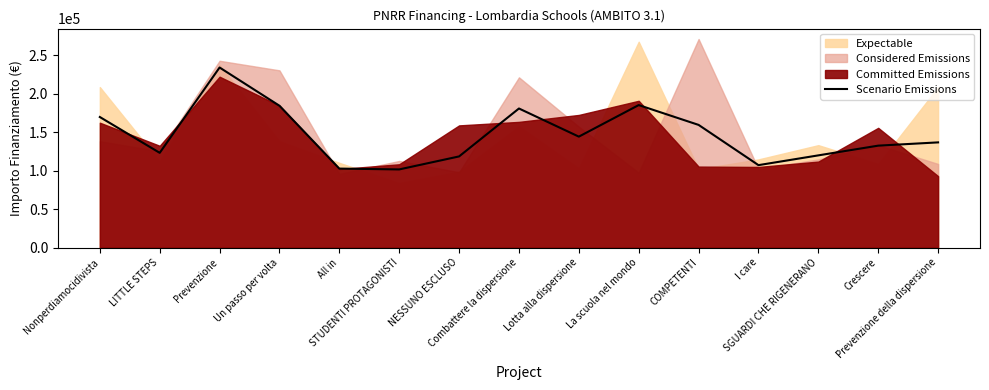

What is the minimum value for Scenario Emissions?

101695.9